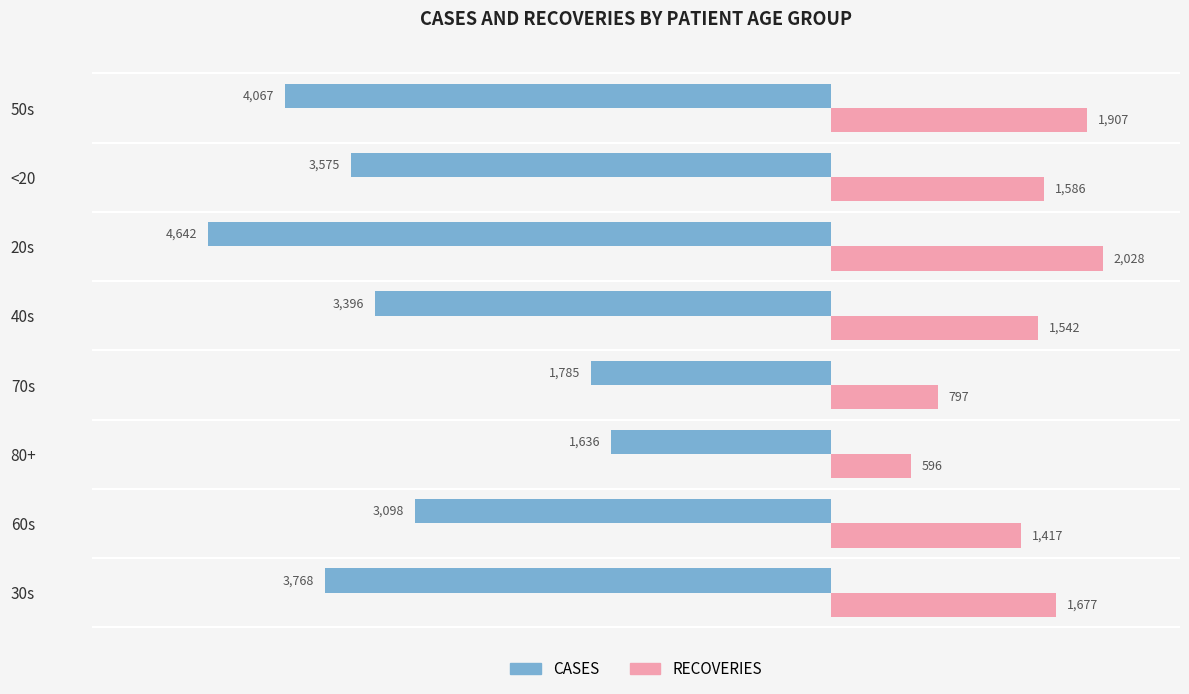

List the series in order of their overall mean, highest first.

RECOVERIES, CASES